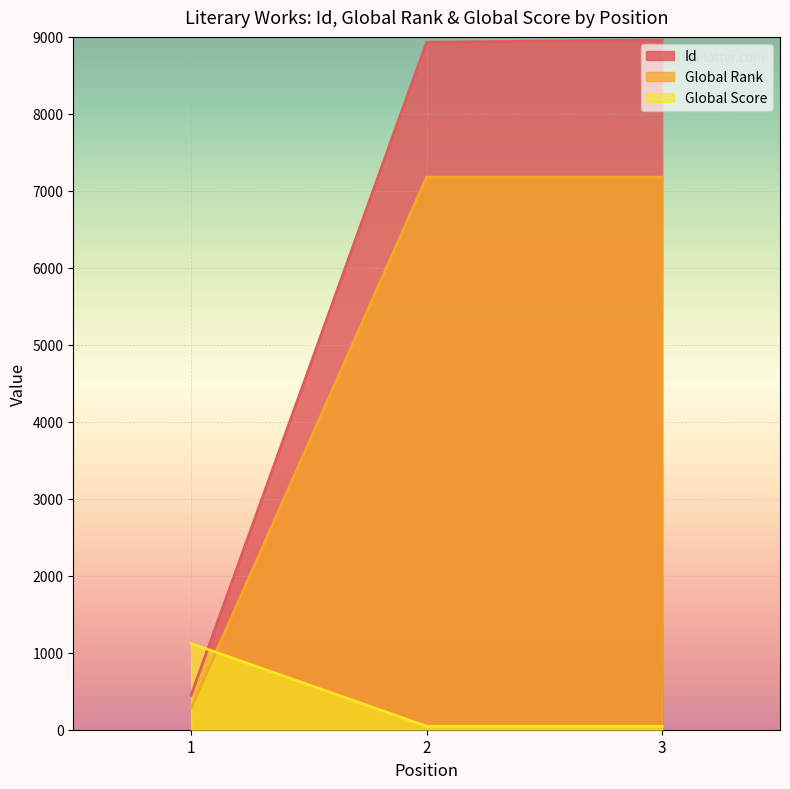

Rank the series at 3 from lowest to highest value.

Global Score, Global Rank, Id